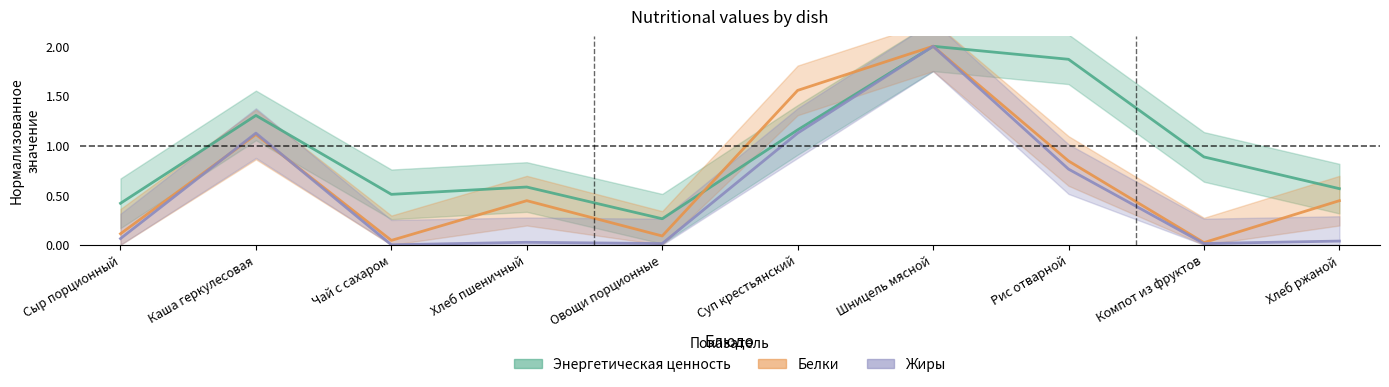

True or false: Энергетическая ценность has a value of 0.5 at Чай с сахаром.

True